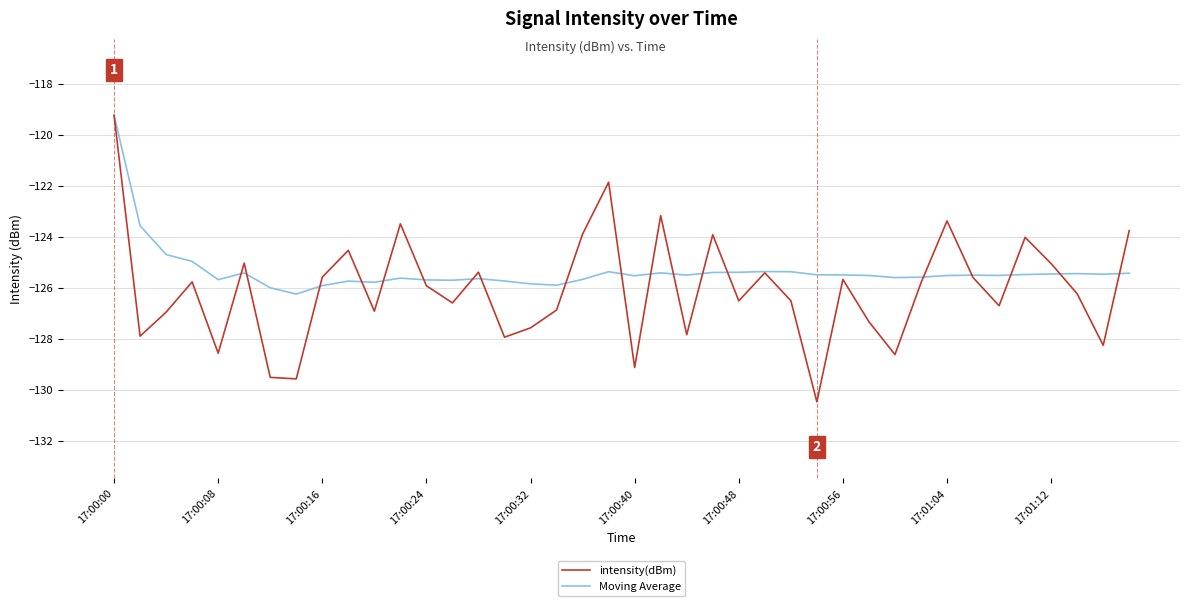

After their last crossing, which series has the higher values: Moving Average or intensity(dBm)?

intensity(dBm)